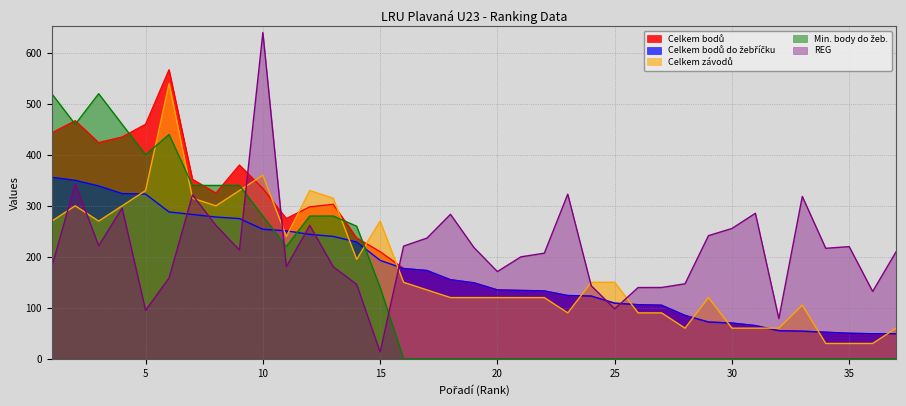

True or false: Celkem bodů has more than 0 interior local peaks.

True